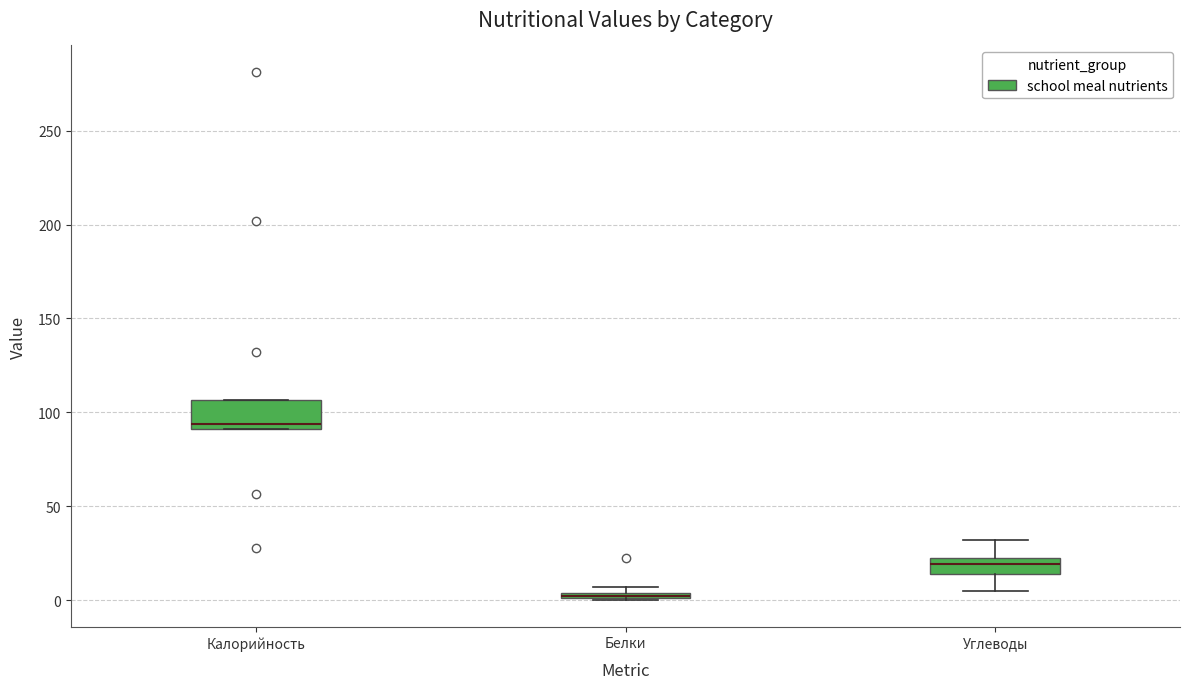

Where is the lower edge of the box for Углеводы on the y-axis? The values are not printed on the chart, so give them approximately, as read against the axis.

15